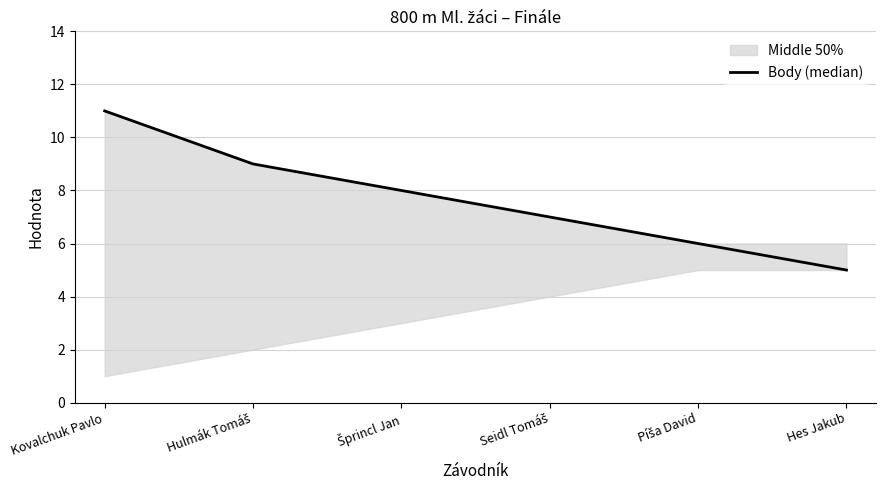

What is the ratio of the value at Hulmák Tomáš to the value at Píša David?

1.5